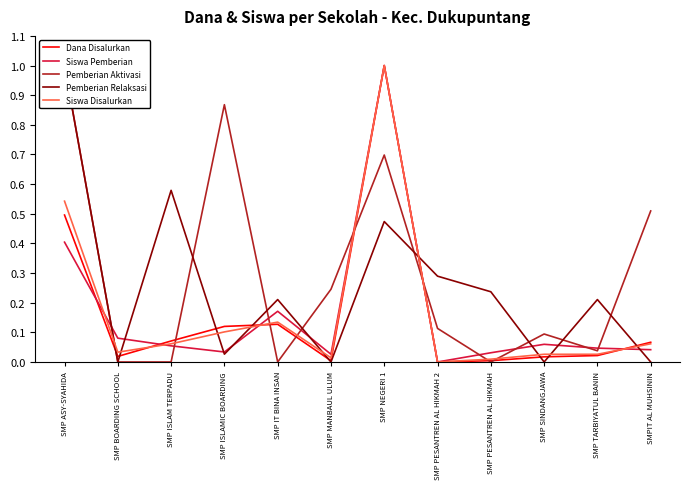

True or false: Pemberian Relaksasi has a value of 0.3 at SMP TARBIYATUL BANIN.

False